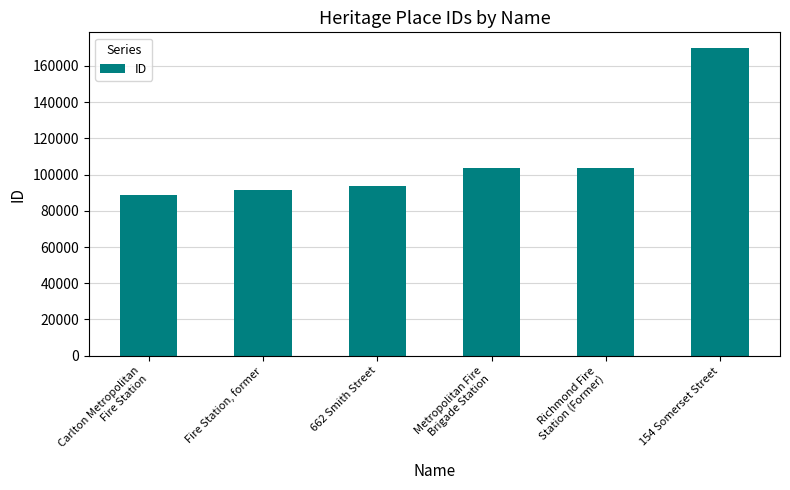

Is it true that the value at Richmond Fire
Station (Former) is 103852?

True